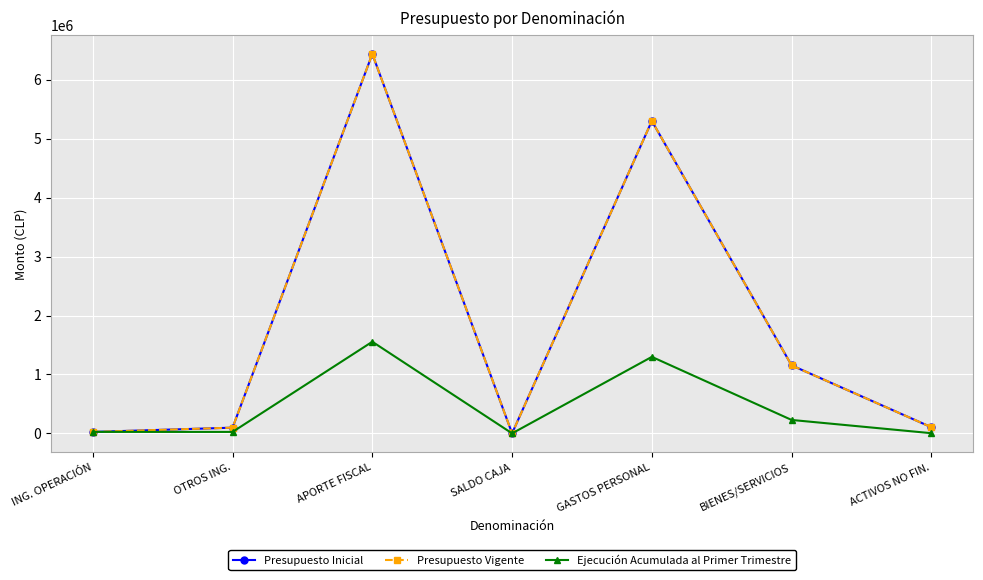

What position from the left is SALDO CAJA?

4